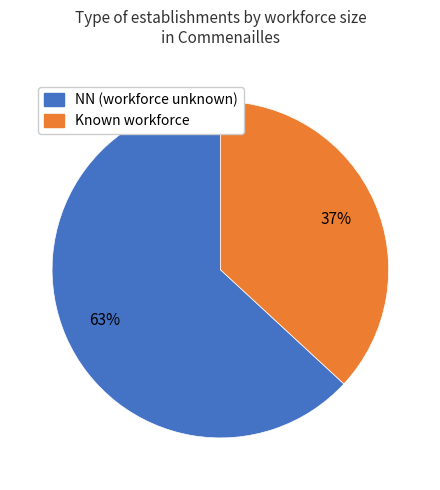

To the nearest percent, what is the average slice percentage?

50%